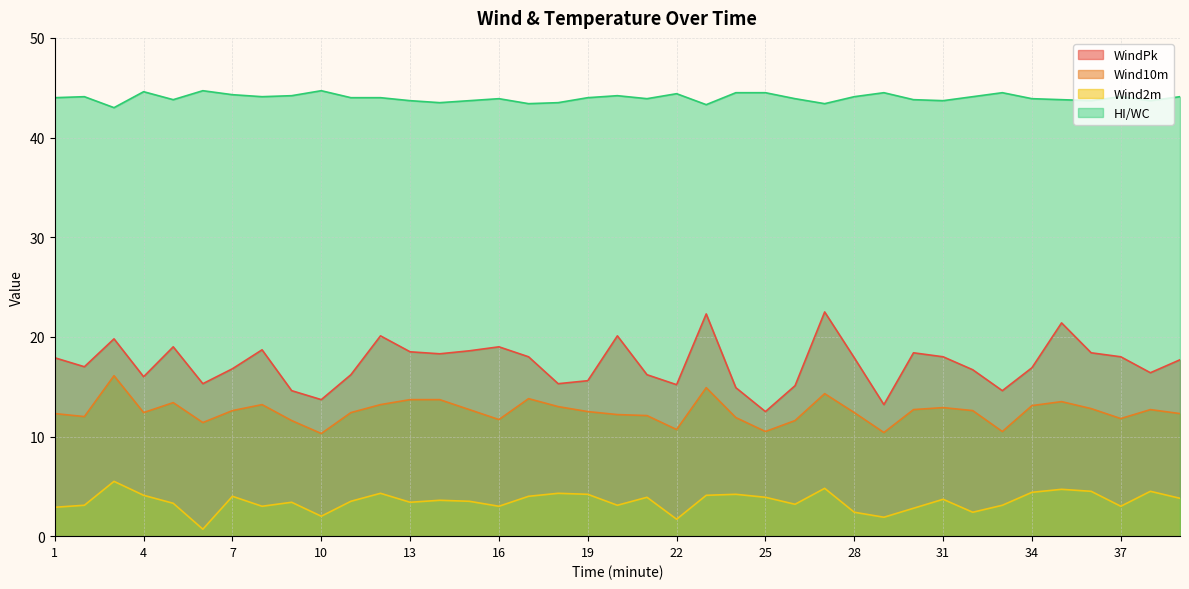

What value does the Wind2m series have at 30?

2.8